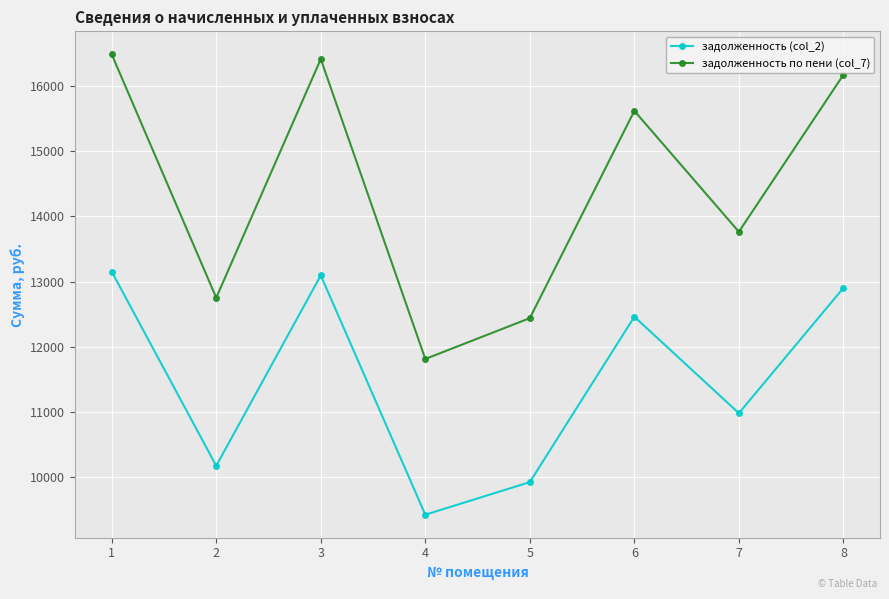

Between 4 and 8, which series saw the biggest shift?

задолженность по пени (col_7)